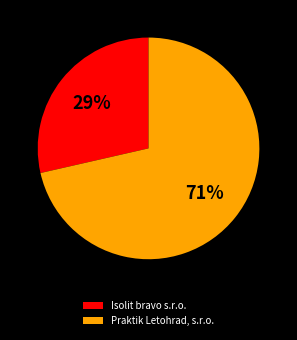

Which has a higher value, Praktik Letohrad, s.r.o. or Isolit bravo s.r.o.?

Praktik Letohrad, s.r.o.